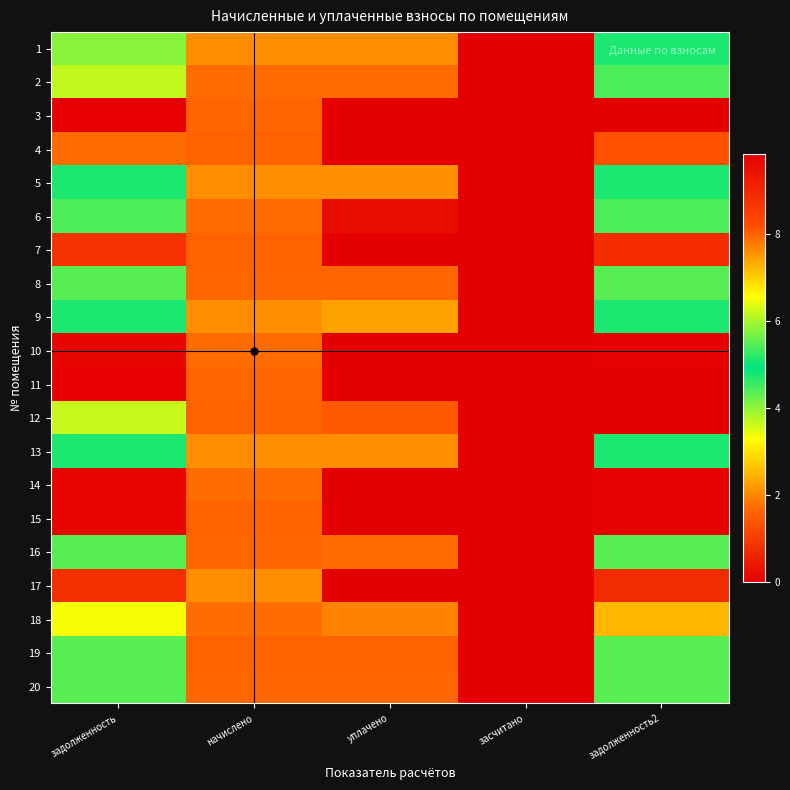

What is the total value across all series at задолженность2?

135.3